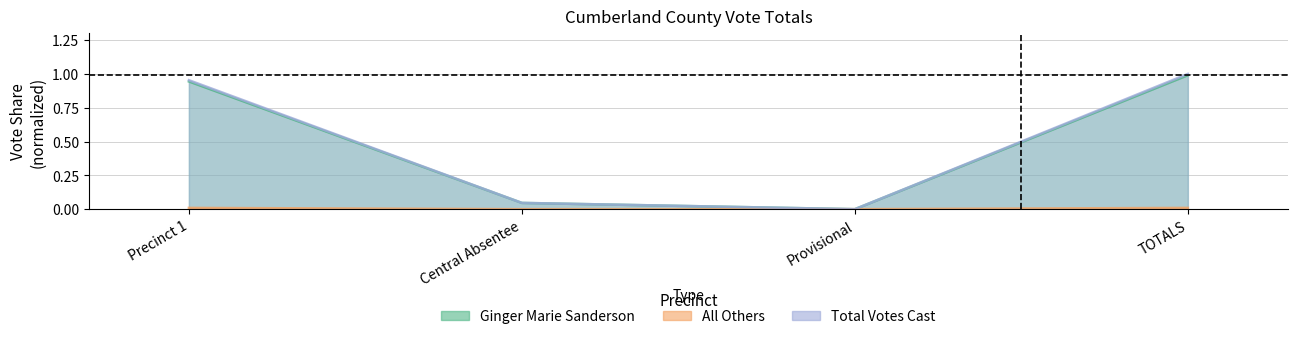

Between Central Absentee and TOTALS, which series saw the biggest shift?

Total Votes Cast